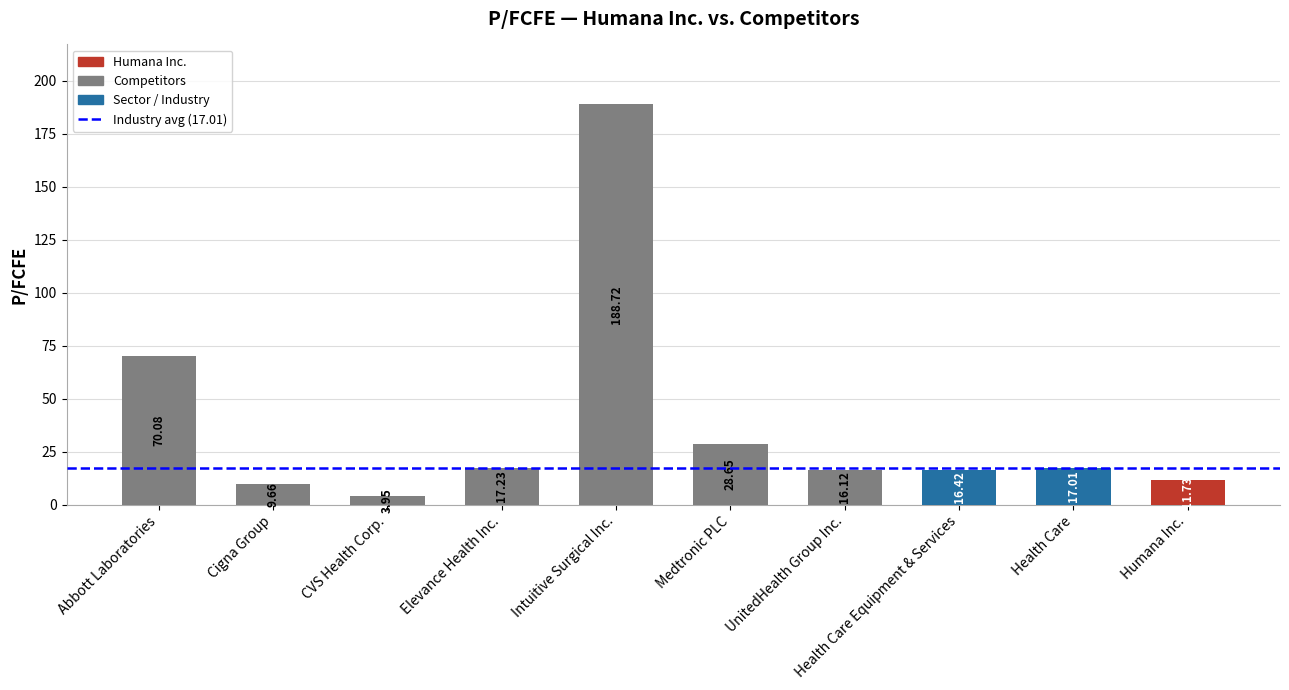

Does the chart contain stacked bars?

No